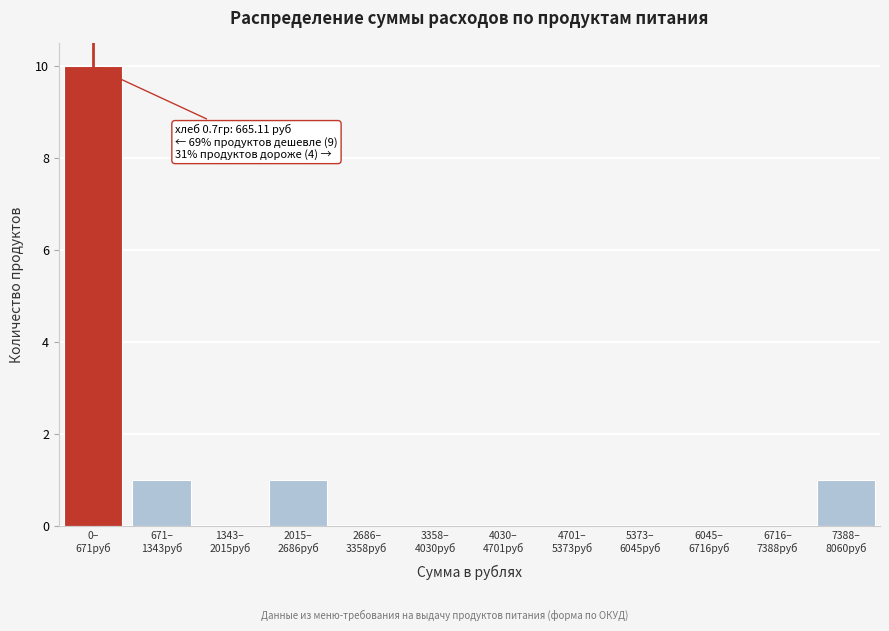

What is the sum of all values?

13